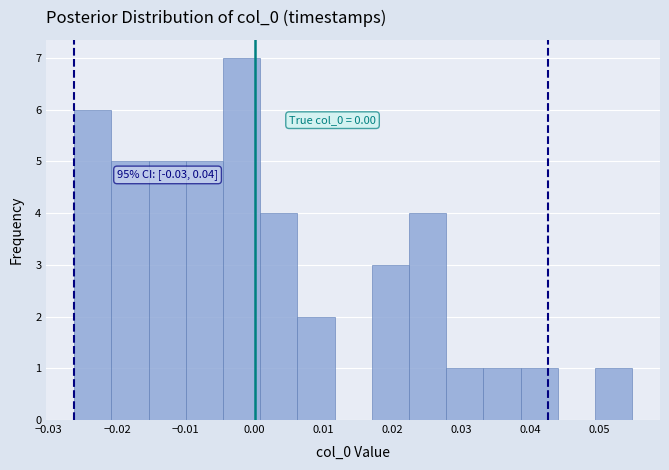

Over which range of the x-axis is the bar tallest?

-0.005 to 0.001